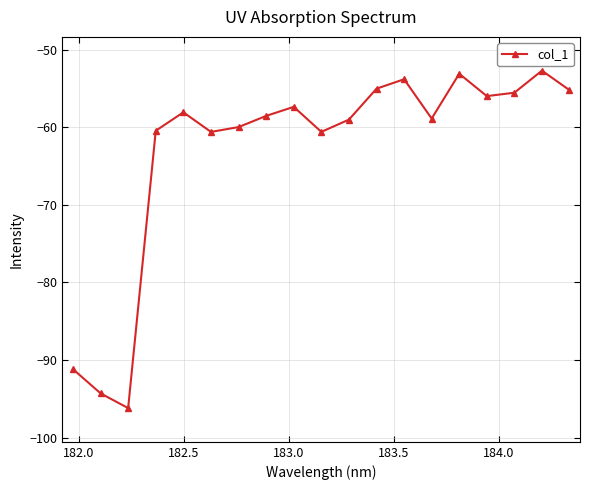

What is the sum of all values?

-1196.6